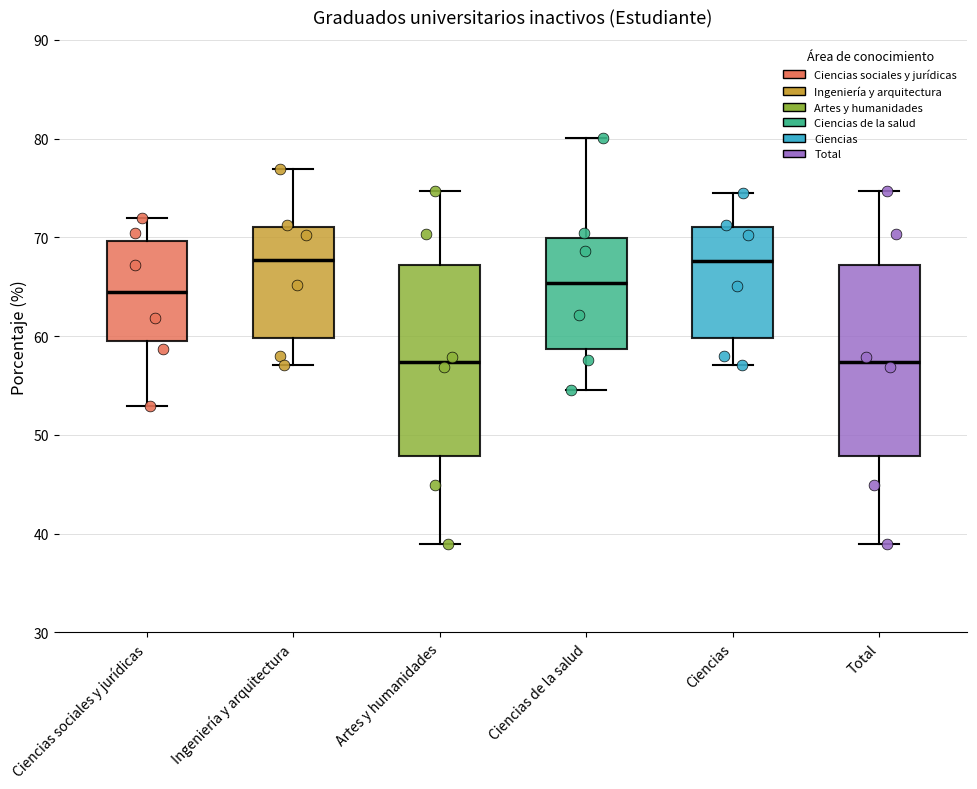

Reading left to right, read every box against the y-axis: the position of its median line, the range the box covers, and the ends of its whiskers. The values are not printed on the chart, so give them approximately, as read against the axis.

Ciencias sociales y jurídicas: median 65, box 59 to 70, whiskers 53 to 72
Ingeniería y arquitectura: median 68, box 60 to 71, whiskers 57 to 77
Artes y humanidades: median 57, box 48 to 67, whiskers 39 to 75
Ciencias de la salud: median 65, box 59 to 70, whiskers 55 to 80
Ciencias: median 68, box 60 to 71, whiskers 57 to 75
Total: median 57, box 48 to 67, whiskers 39 to 75